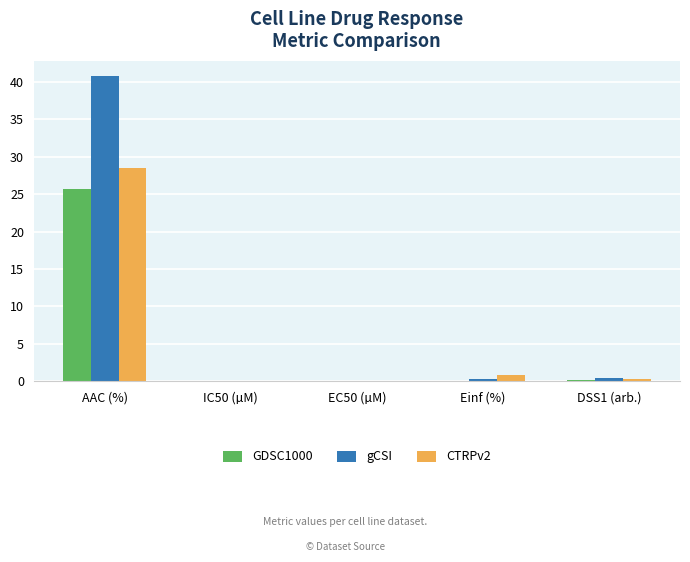

What is the difference between the gCSI values at Einf (%) and EC50 (µM)?

0.2